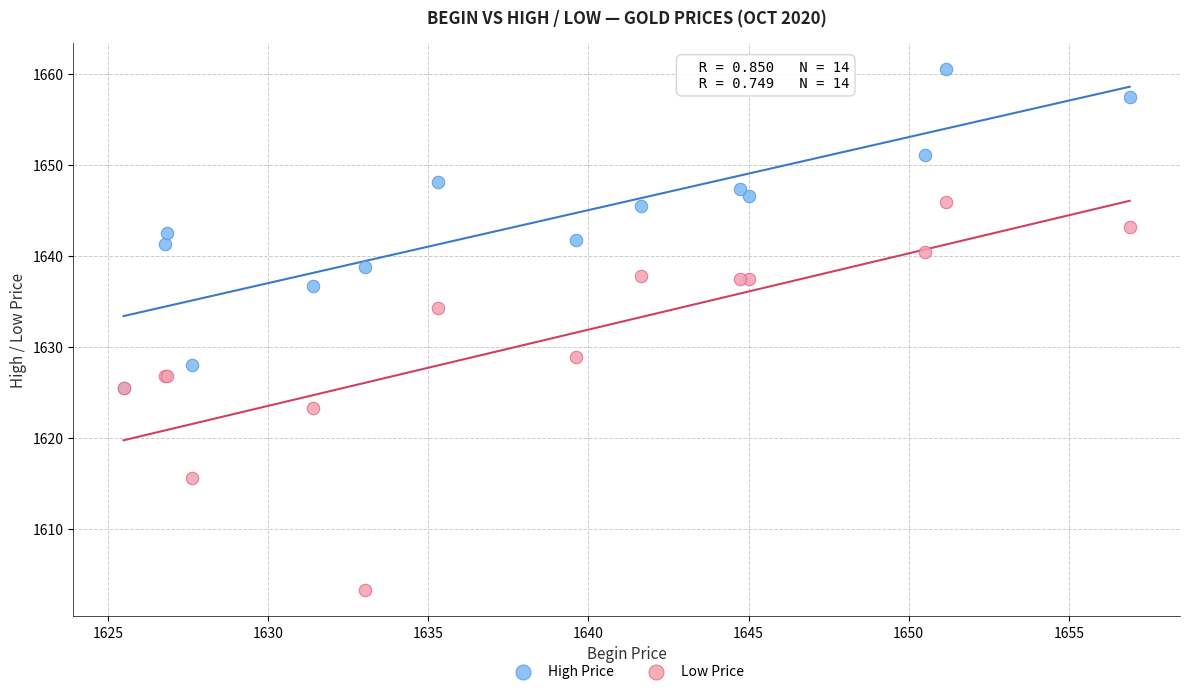

Across all series, what Y value is closest to 1631?

1629.0